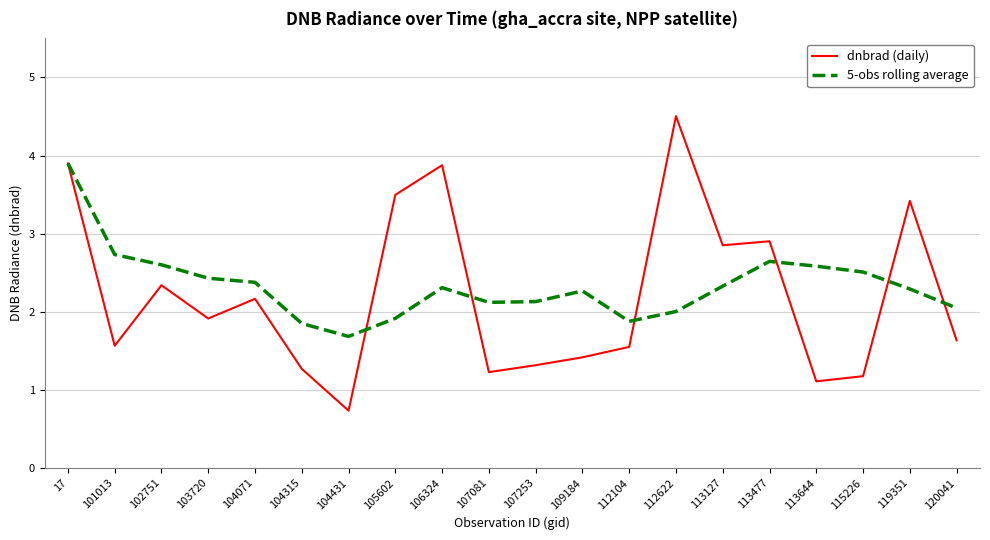

What is the sum of all dnbrad (daily) values?

44.4